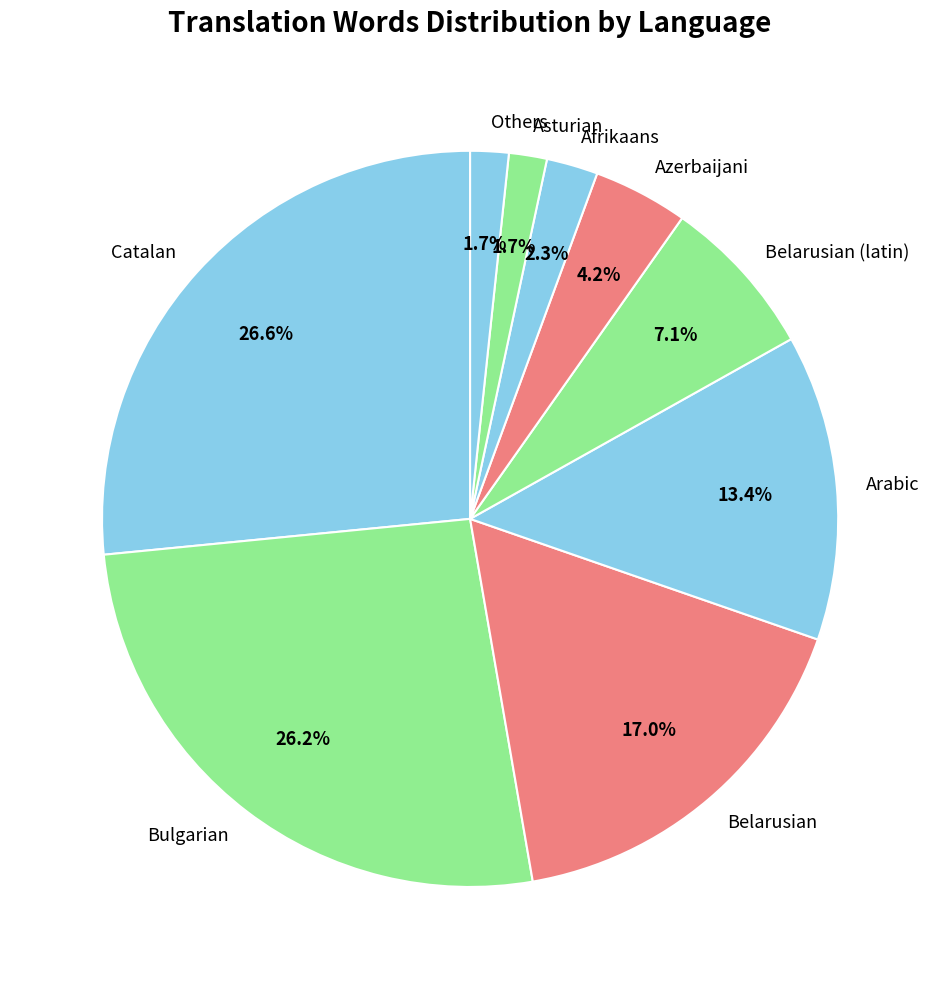

Is there a majority slice in this chart?

No